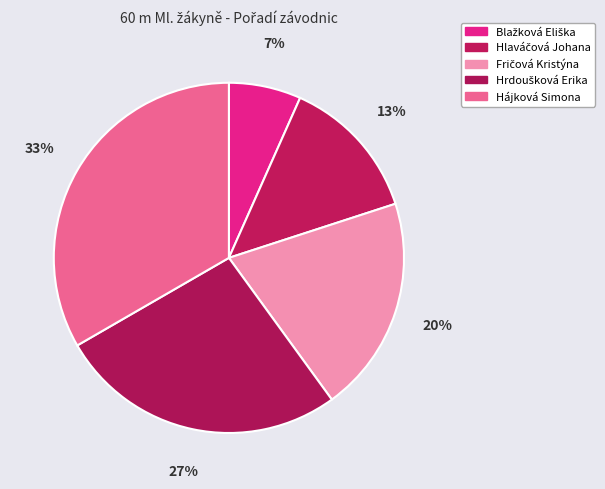

Which category has the smallest portion of the pie?

Blažková Eliška